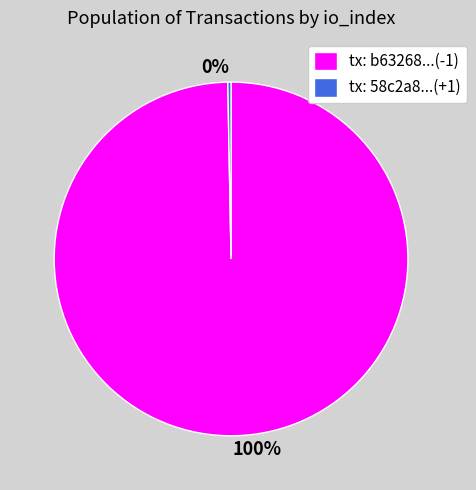

Which has a higher value, tx: 58c2a8...(+1) or tx: b63268...(-1)?

tx: b63268...(-1)